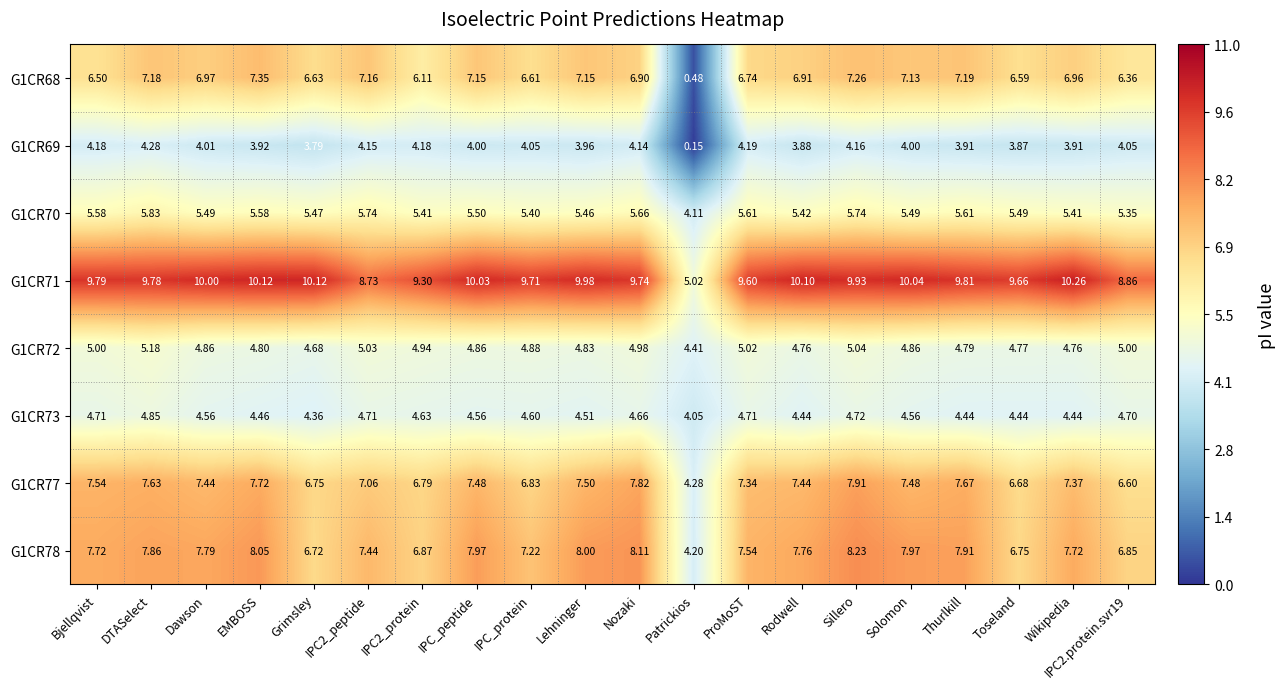

Which series has the largest total across all categories?

G1CR71